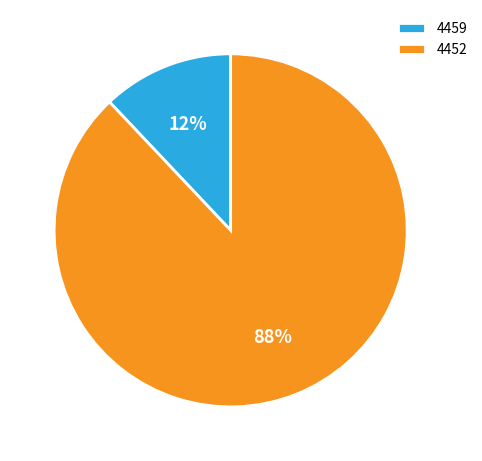

Rank the categories by value from lowest to highest.

4459, 4452